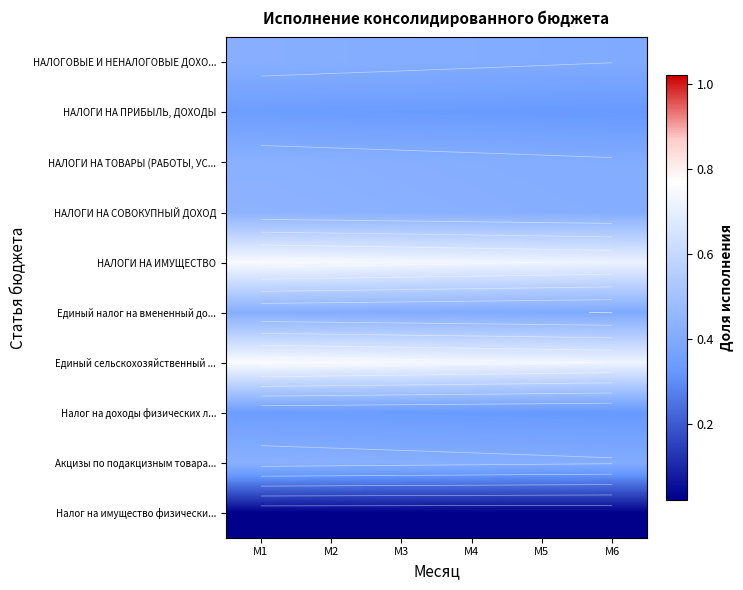

What is the sum of the НАЛОГОВЫЕ И НЕНАЛОГОВЫЕ ДОХО... values at M4 and M3?

0.8